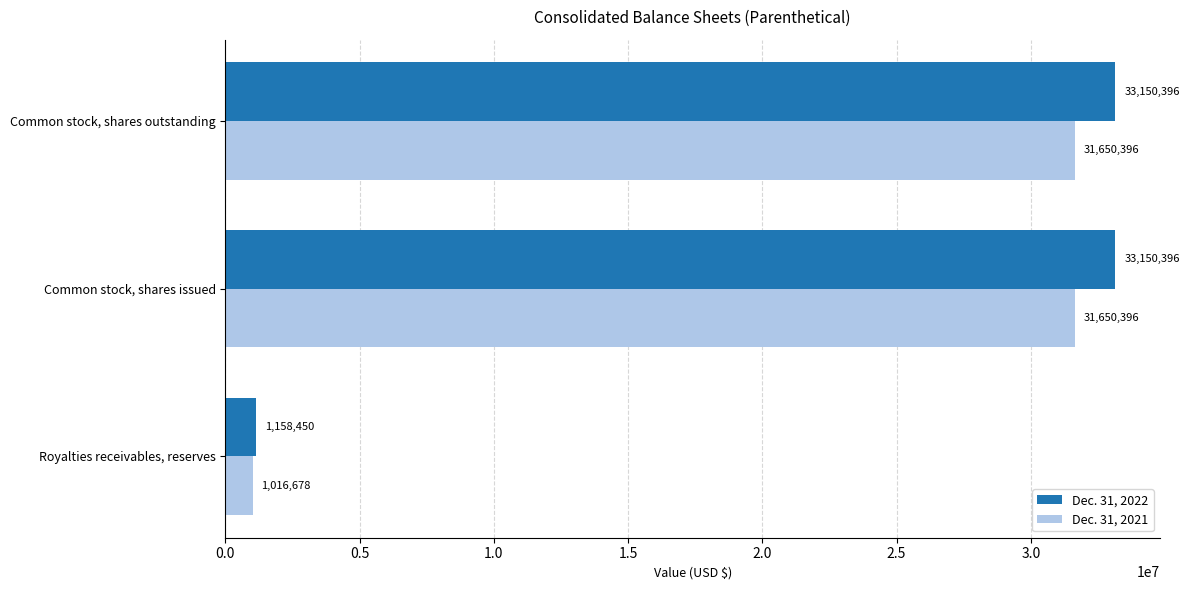

Between Royalties receivables, reserves and Common stock, shares outstanding, which series saw the biggest shift?

Dec. 31, 2022